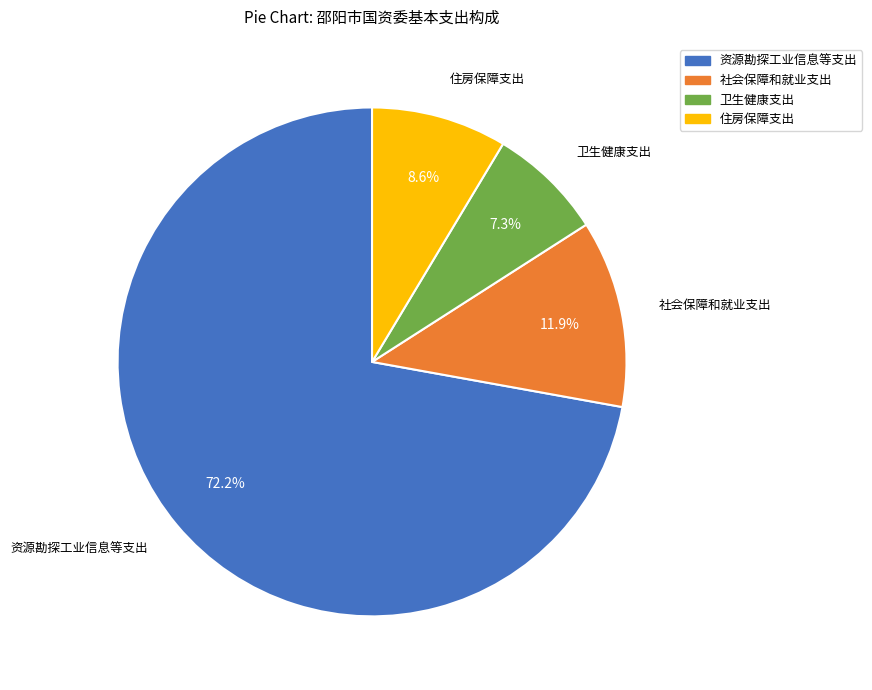

How many segments does this pie chart have?

4